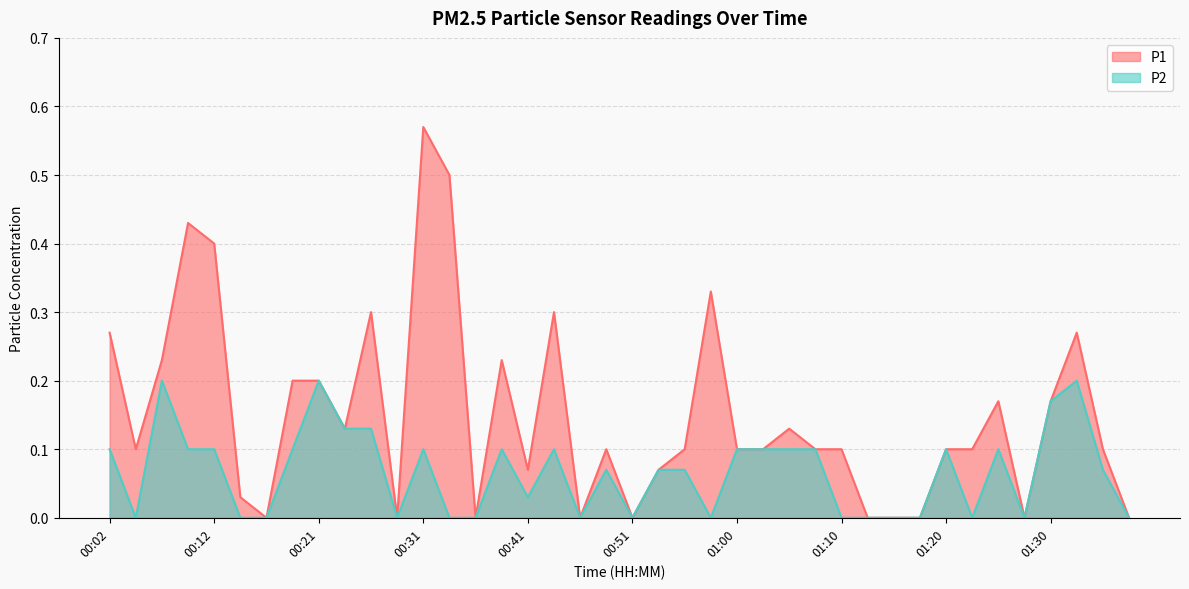

How many distinct data groups are displayed?

2